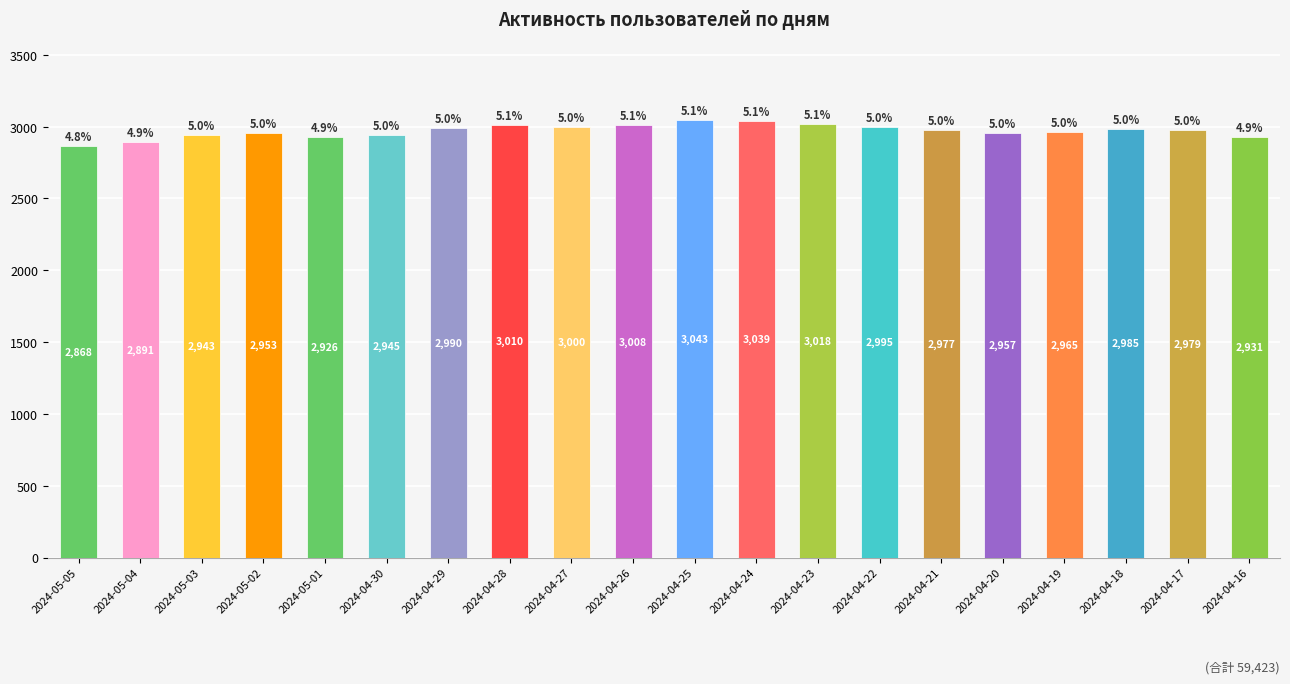

How many values are below 2979?

10